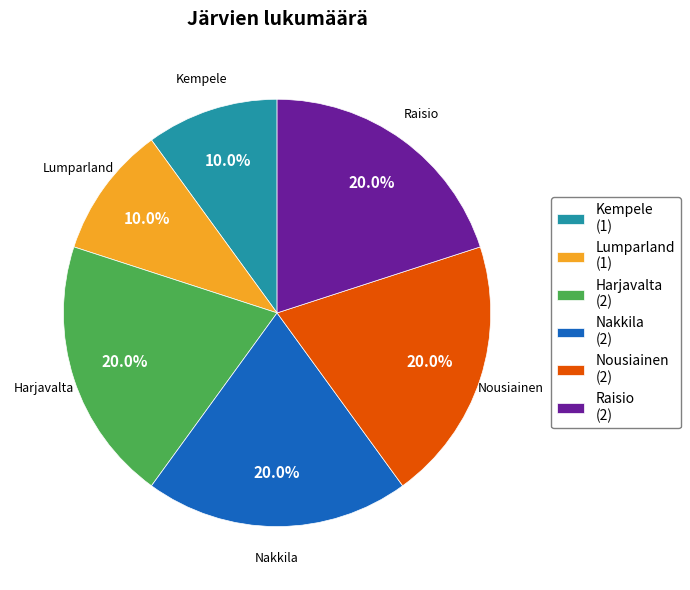

Count the number of slices in the pie.

6